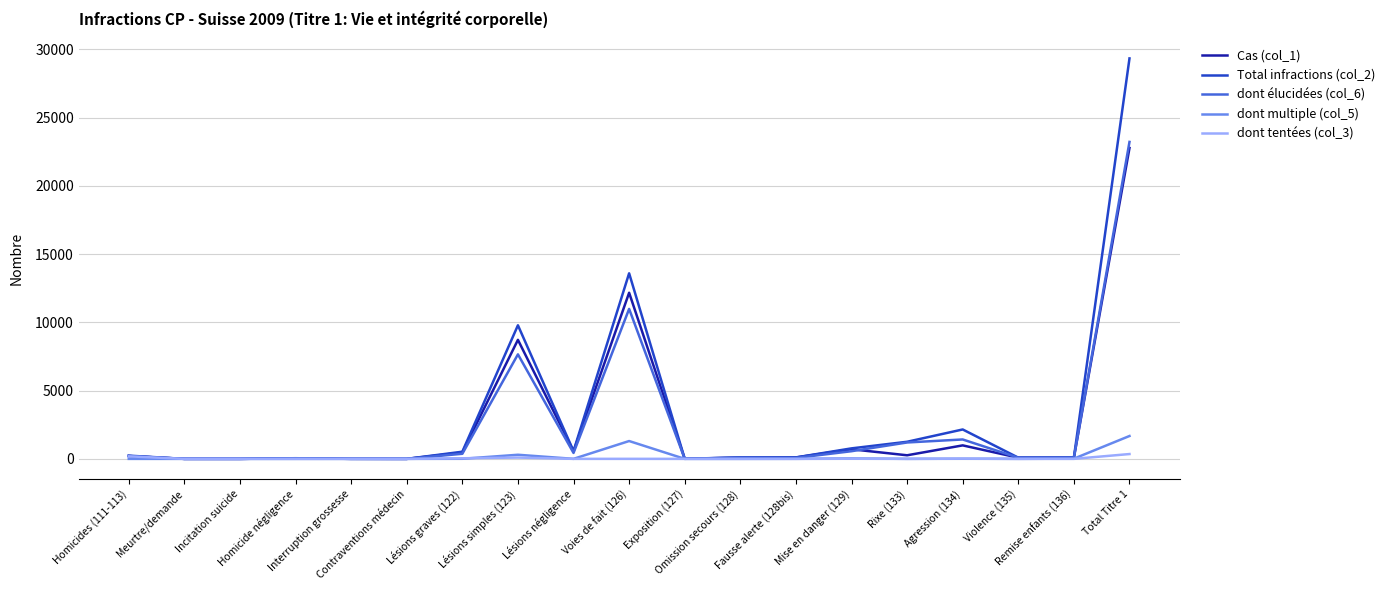

True or false: Total infractions (col_2) has a value of 0 at Contraventions médecin.

True